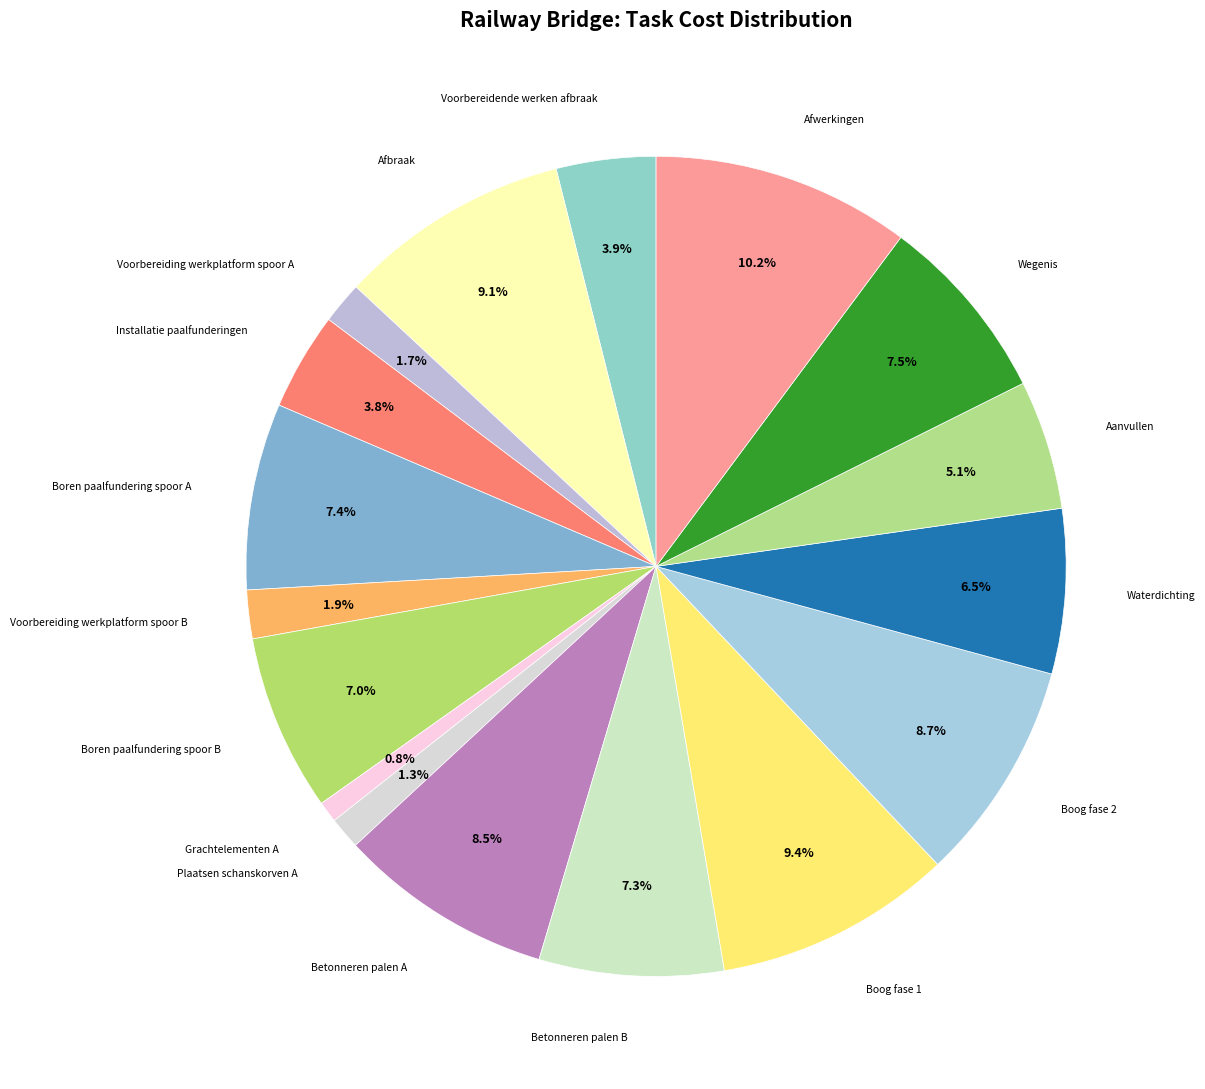

Is the sum of Plaatsen schanskorven A and Afbraak greater than half?

No